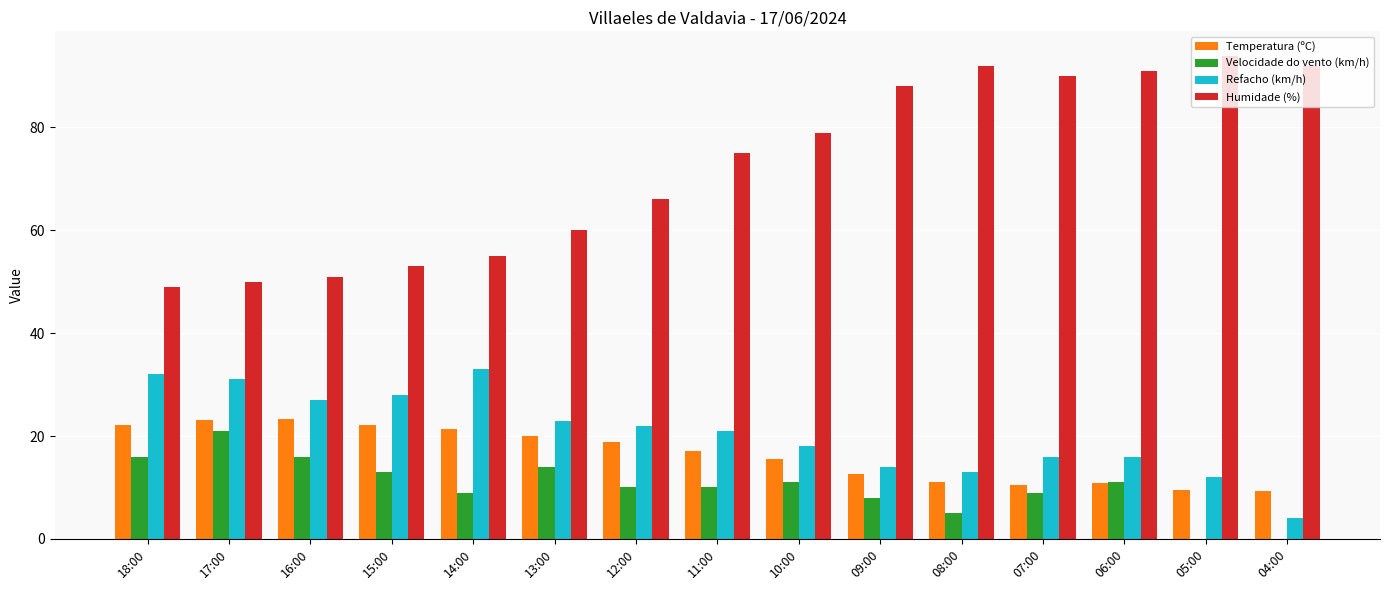

Which series has the widest spread of values?

Humidade (%)